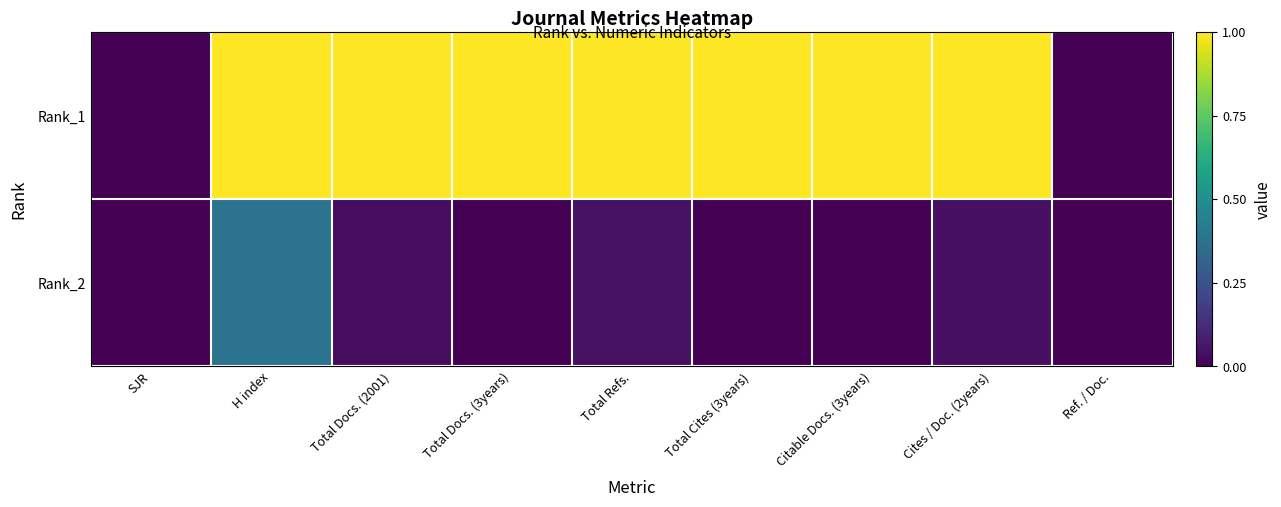

What is the difference between the highest and lowest values at Total Cites (3years)?

1.0